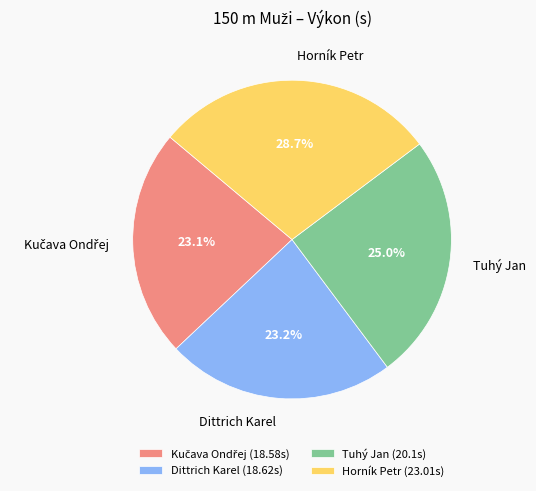

To the nearest percent, what is the difference between the Tuhý Jan and Horník Petr slice percentages?

4%